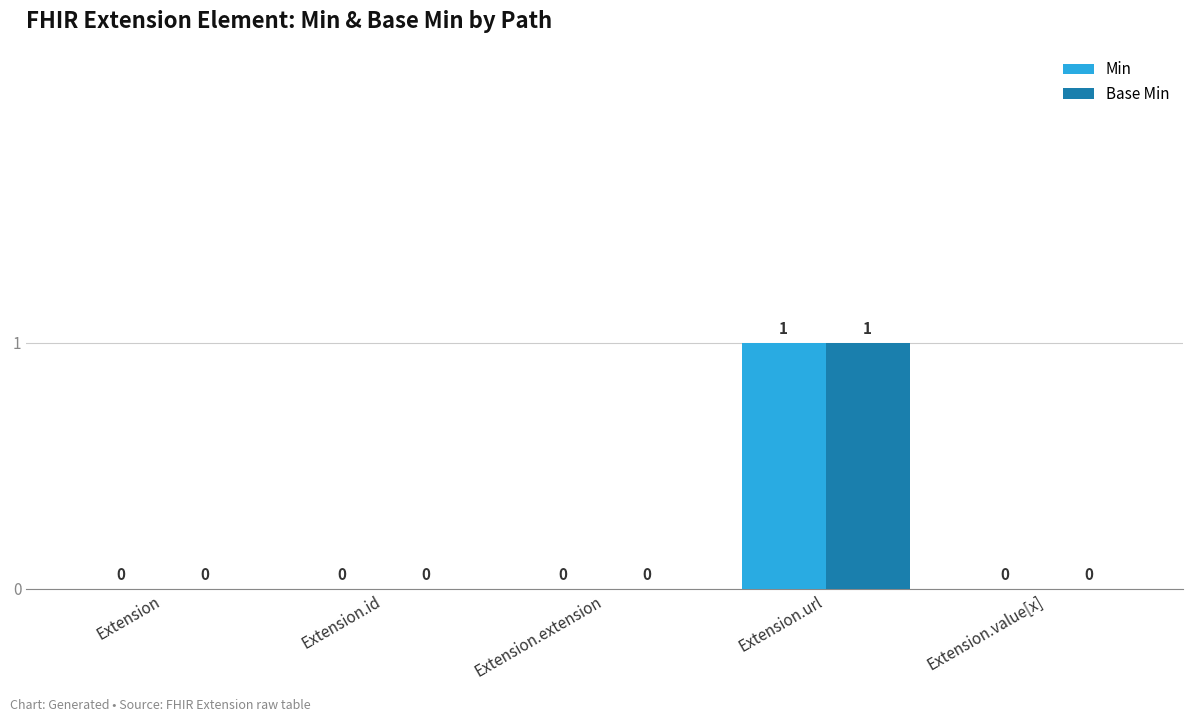

Is the value of Base Min at Extension.id greater than the value of Min at Extension.url?

No